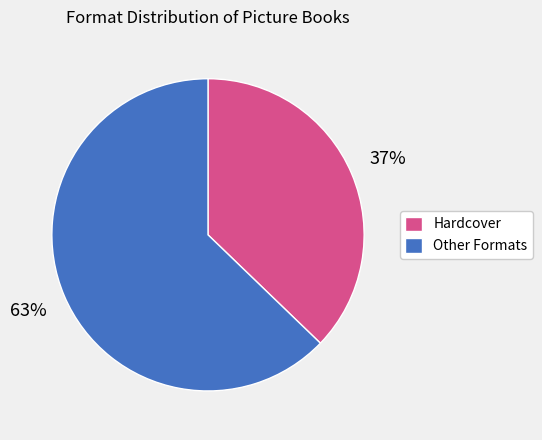

To the nearest percent, what is the average slice percentage?

50%